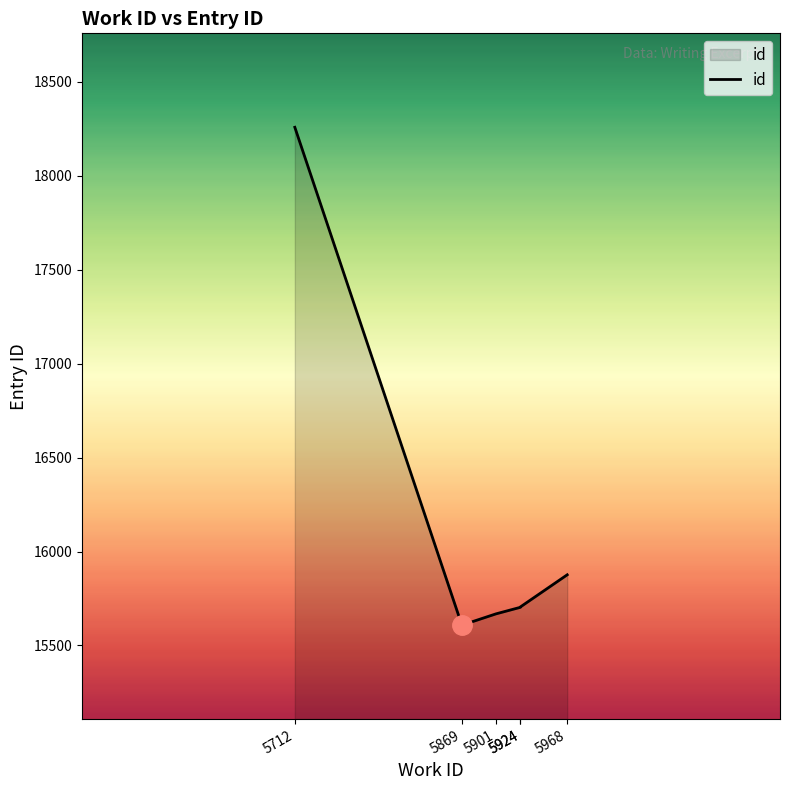

At which category does the chart reach its minimum across all series?

5869